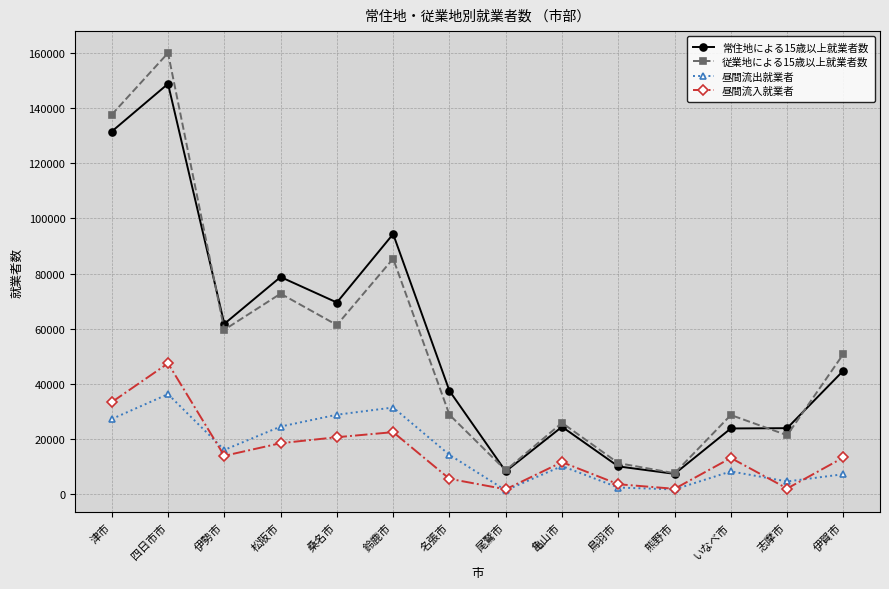

True or false: 常住地による15歳以上就業者数 and 昼間流出就業者 intersect in this chart.

False